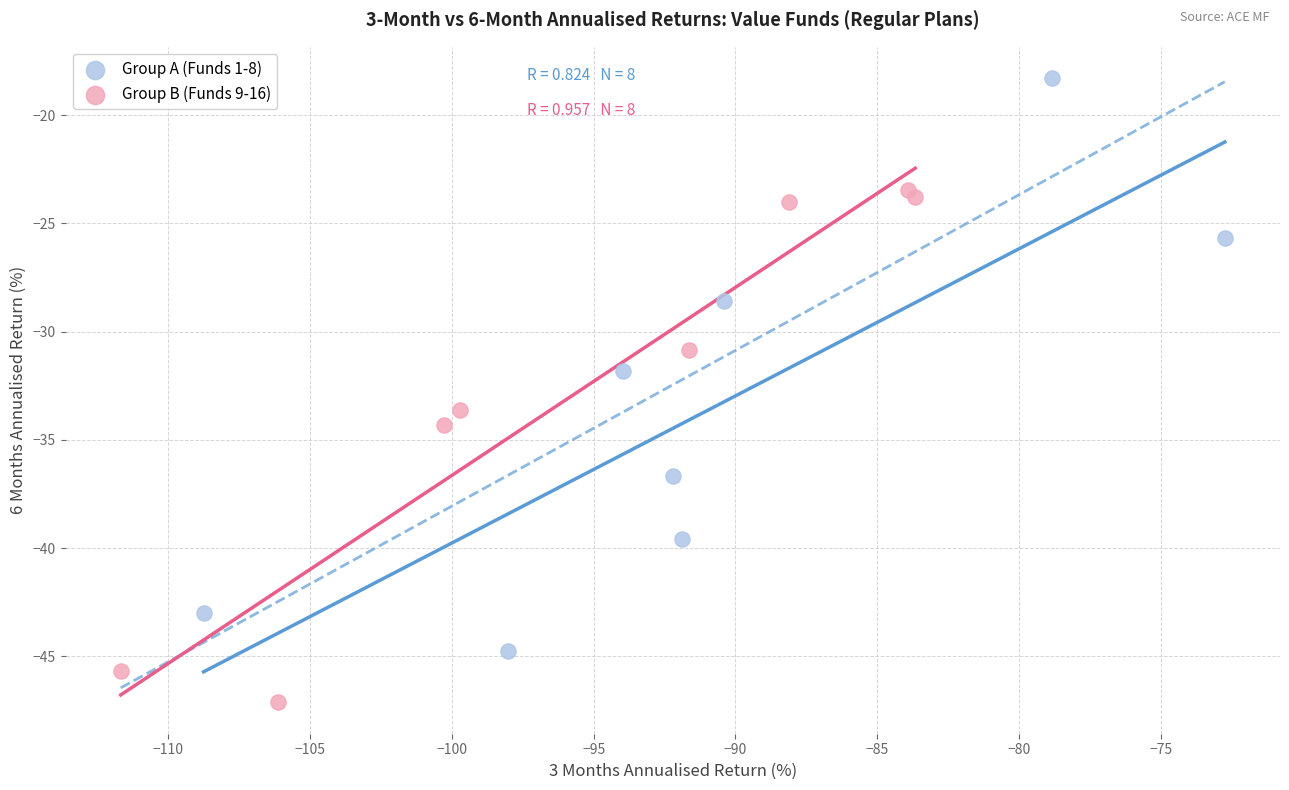

What are all the series names shown in the legend?

Group A (Funds 1-8), Group B (Funds 9-16)